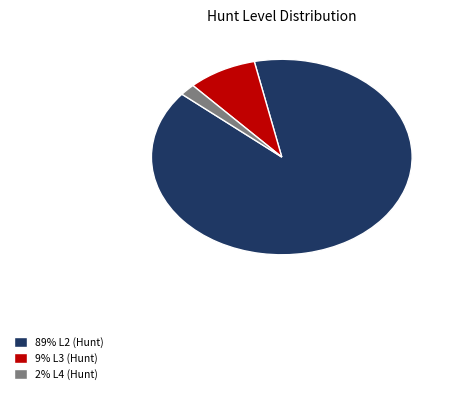

Which slice is the largest?

89% L2 (Hunt)